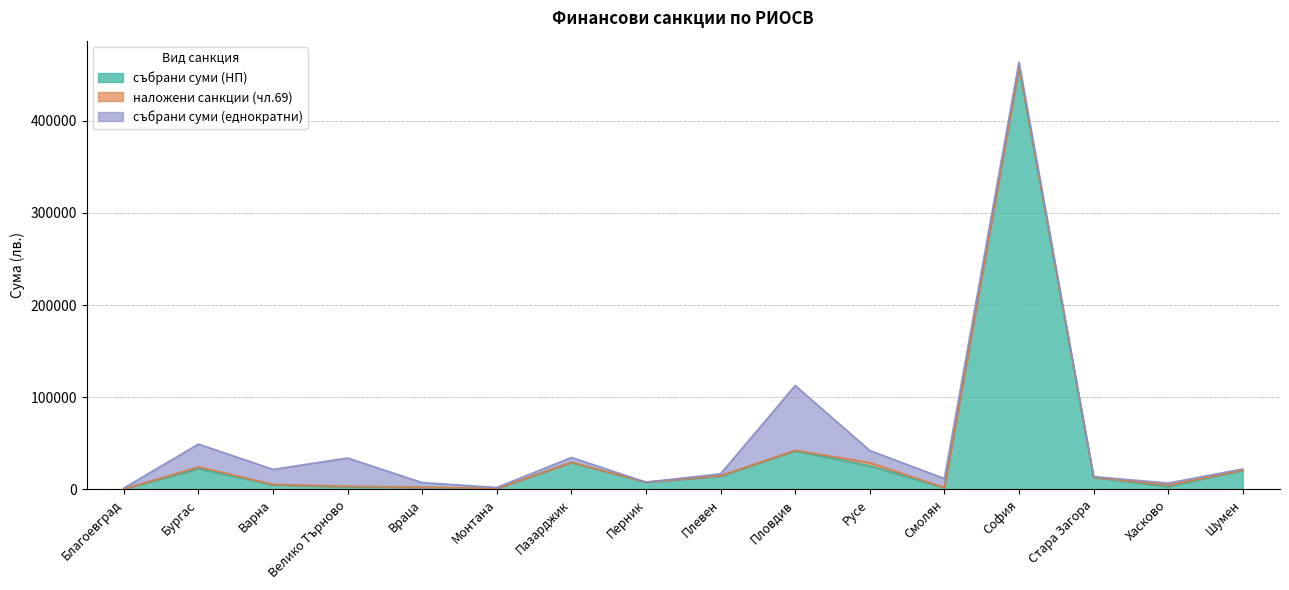

At which category does the chart reach its peak across all series?

София